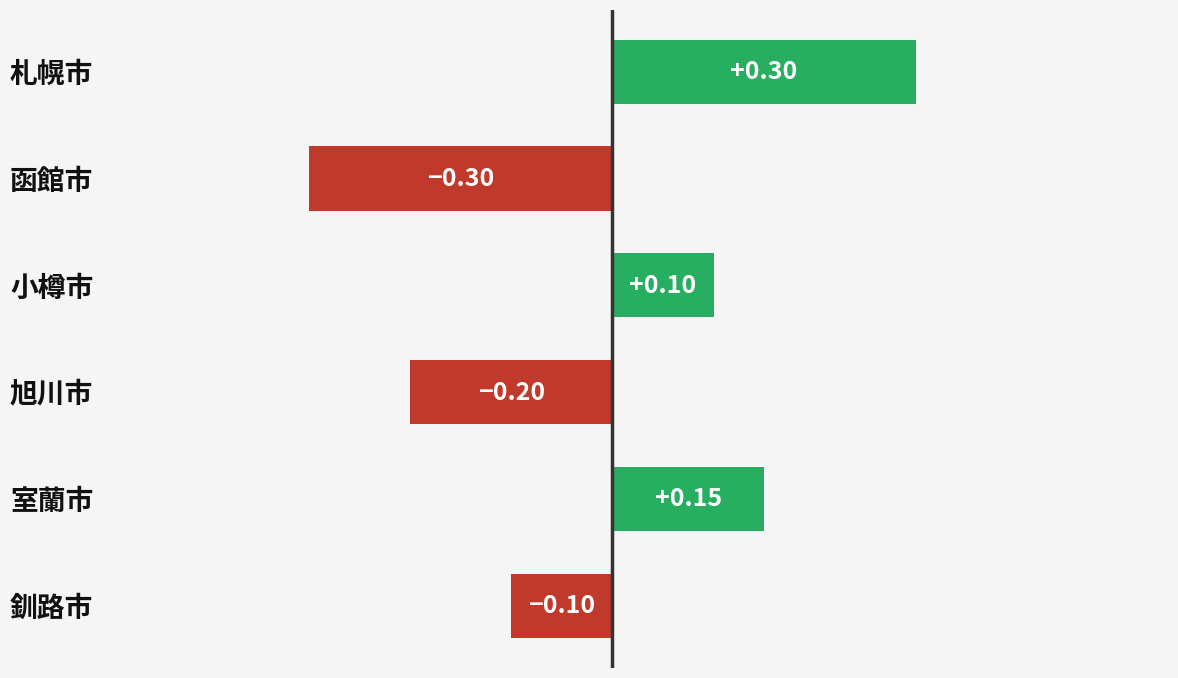

Count the number of values greater than 0.

3